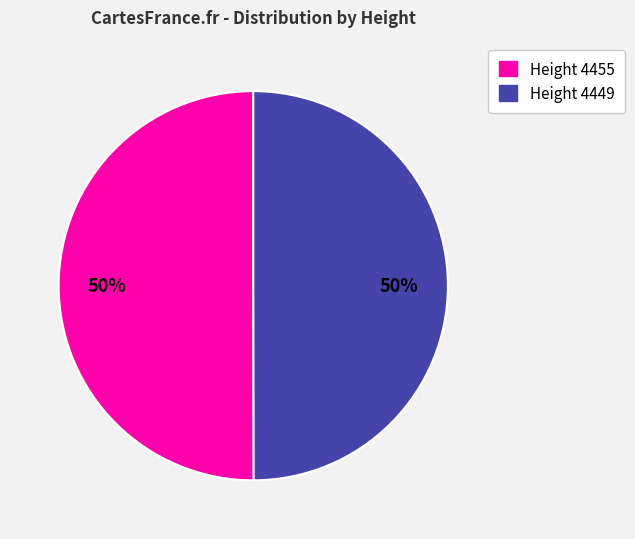

To the nearest percent, what is the average slice percentage?

50%